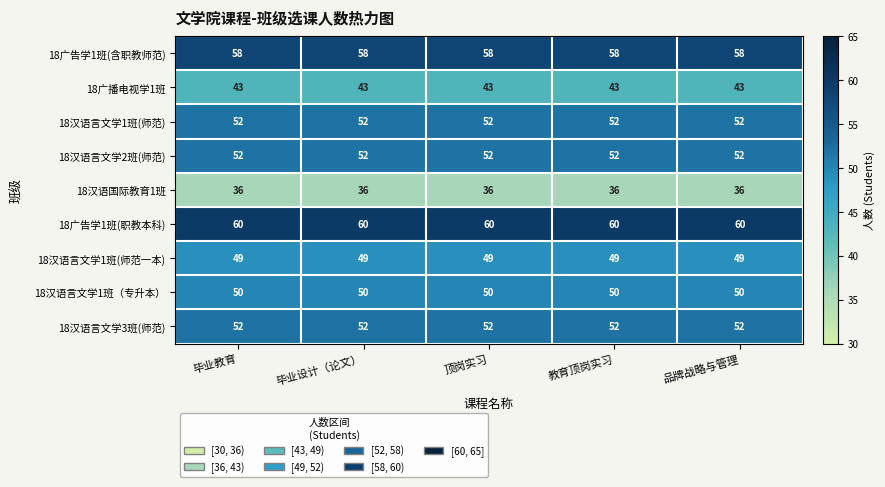

What is the smallest value displayed?

36